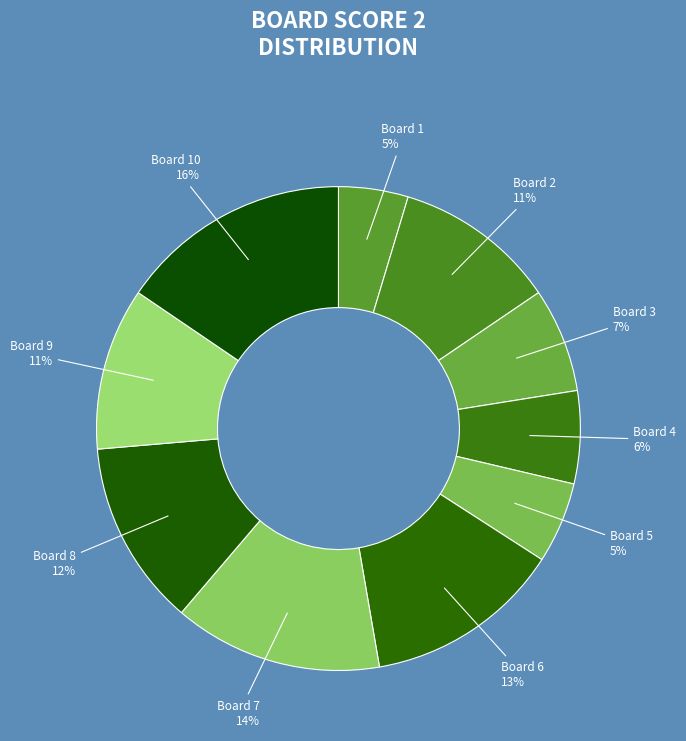

Count the number of slices in the pie.

10